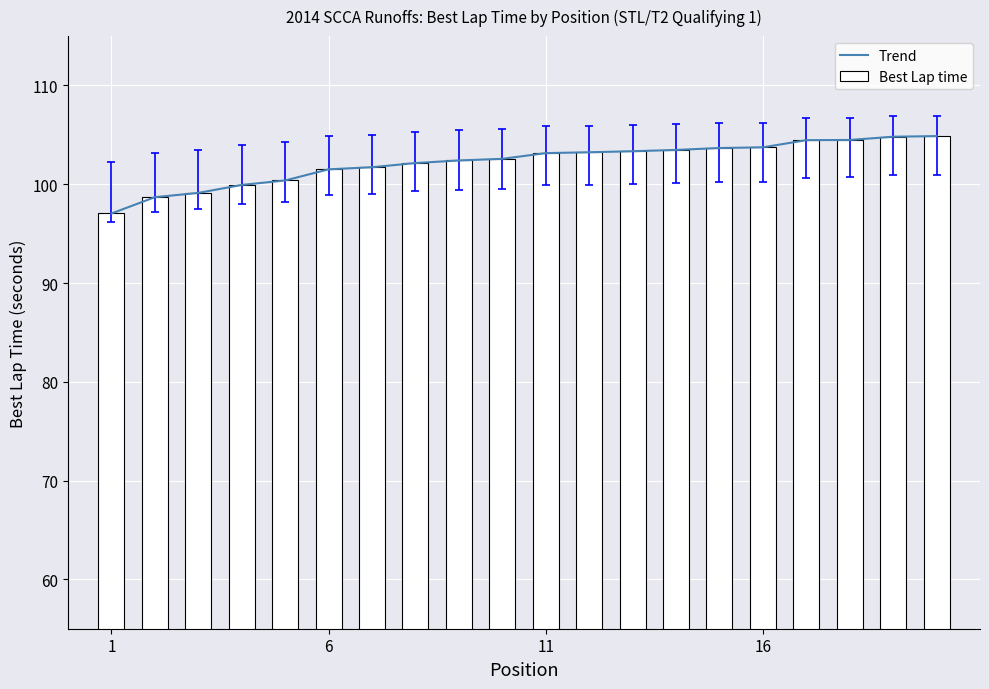

What is the lowest value of the Trend series?

97.0